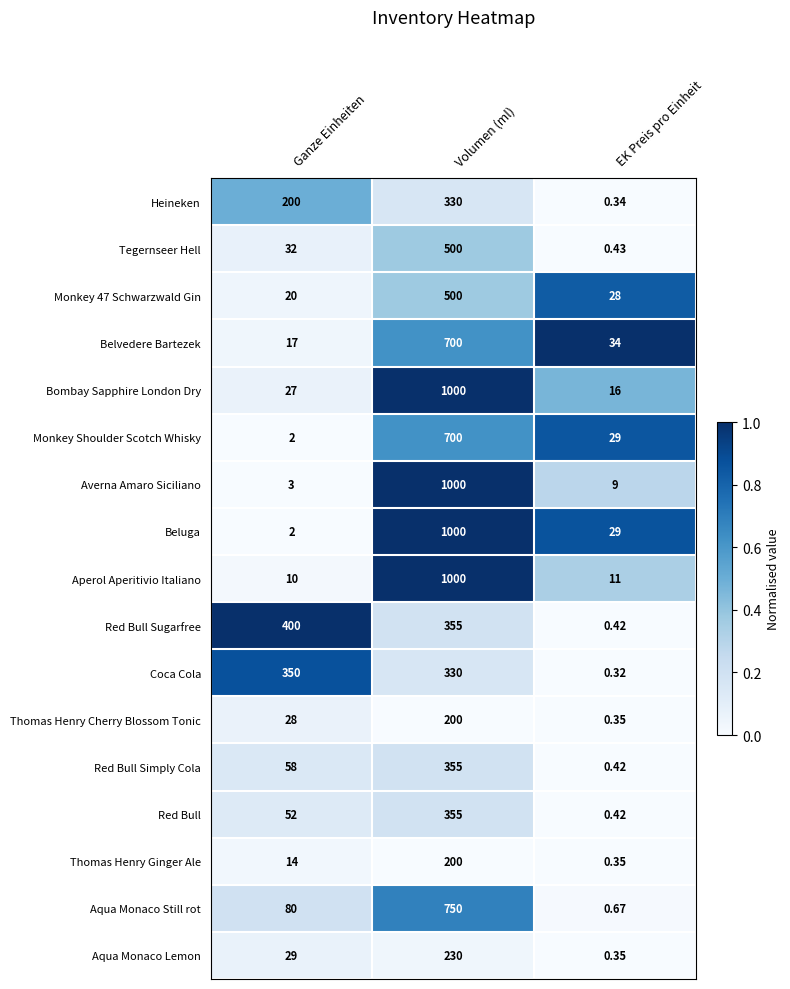

Which series changed the most between Volumen (ml) and EK Preis pro Einheit?

Averna Amaro Siciliano